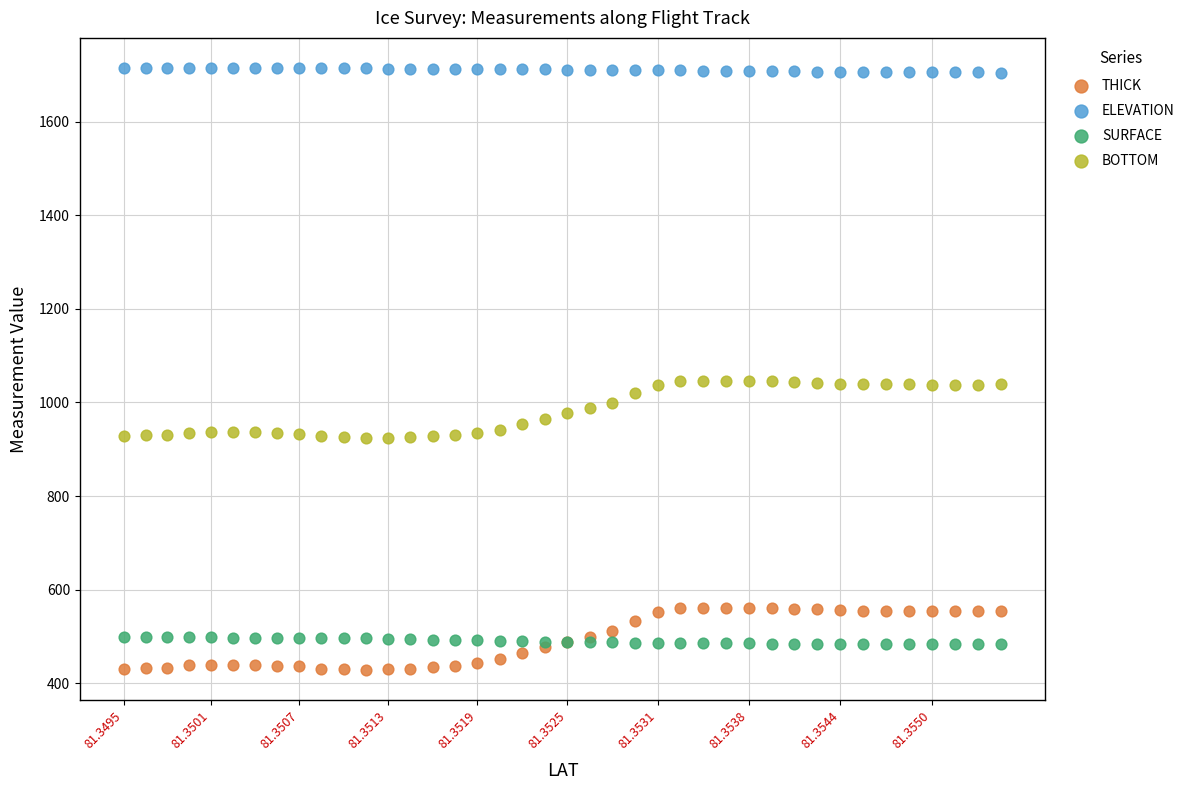

Which series reaches the maximum Y coordinate?

ELEVATION